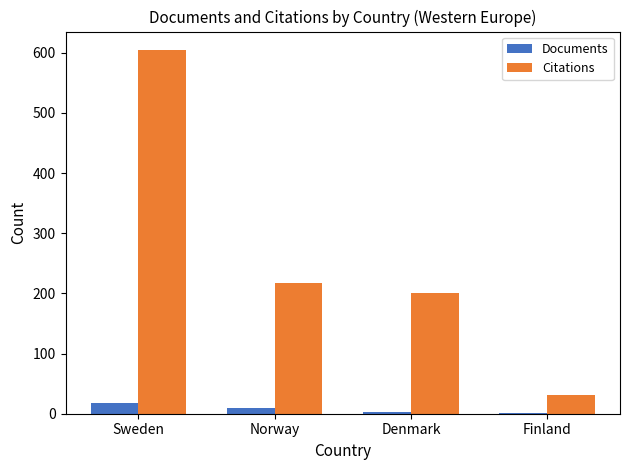

What is the maximum value for Documents?

18